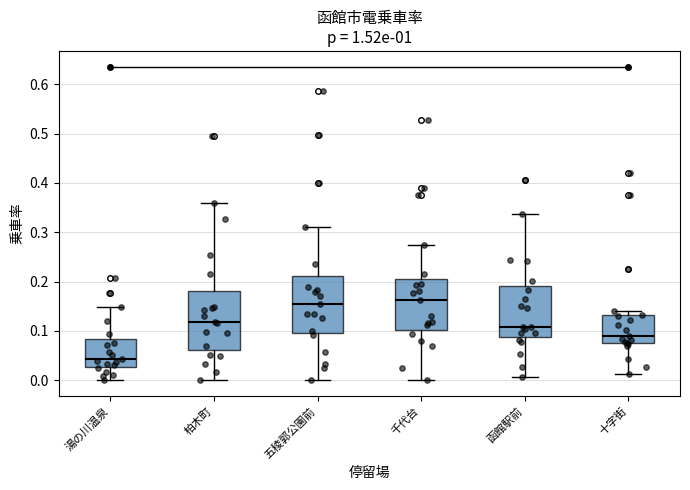

Where is the lower edge of the box for 十字街 on the y-axis? The values are not printed on the chart, so give them approximately, as read against the axis.

0.07